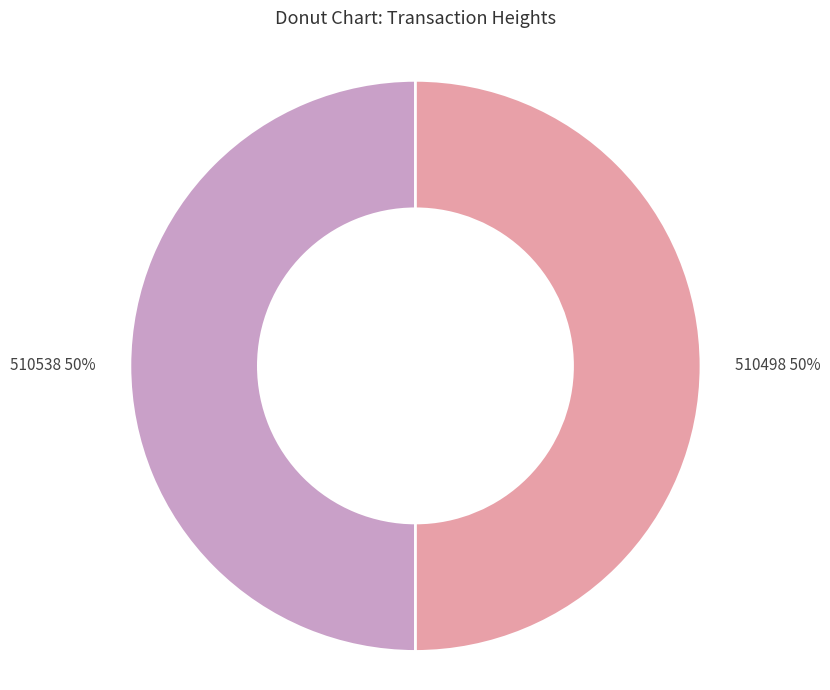

How many segments does this pie chart have?

2